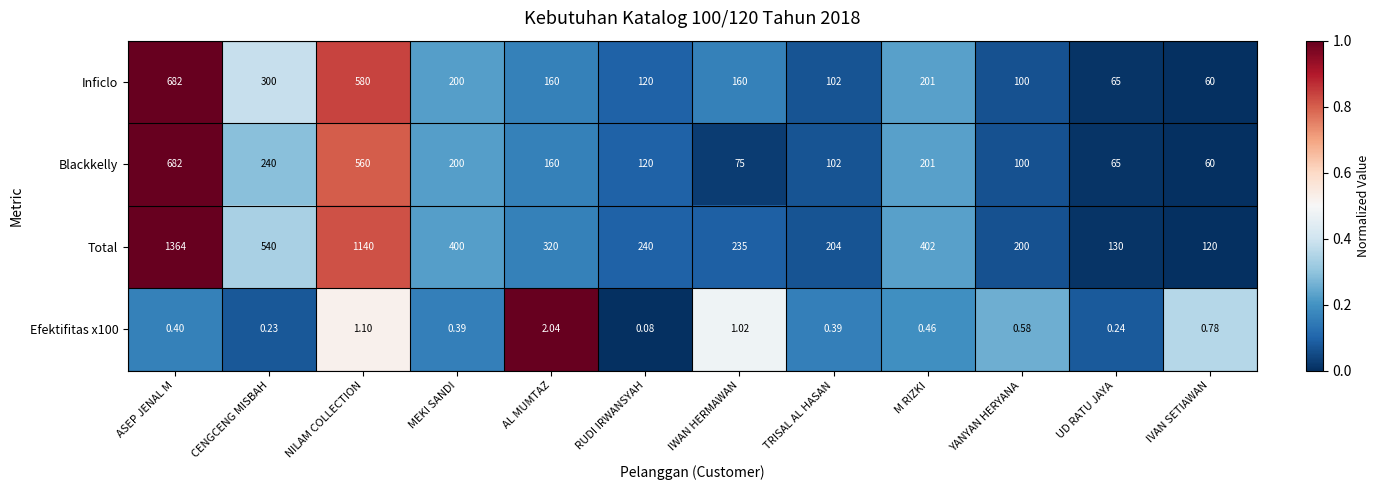

Which label corresponds to the largest value in the chart?

ASEP JENAL M